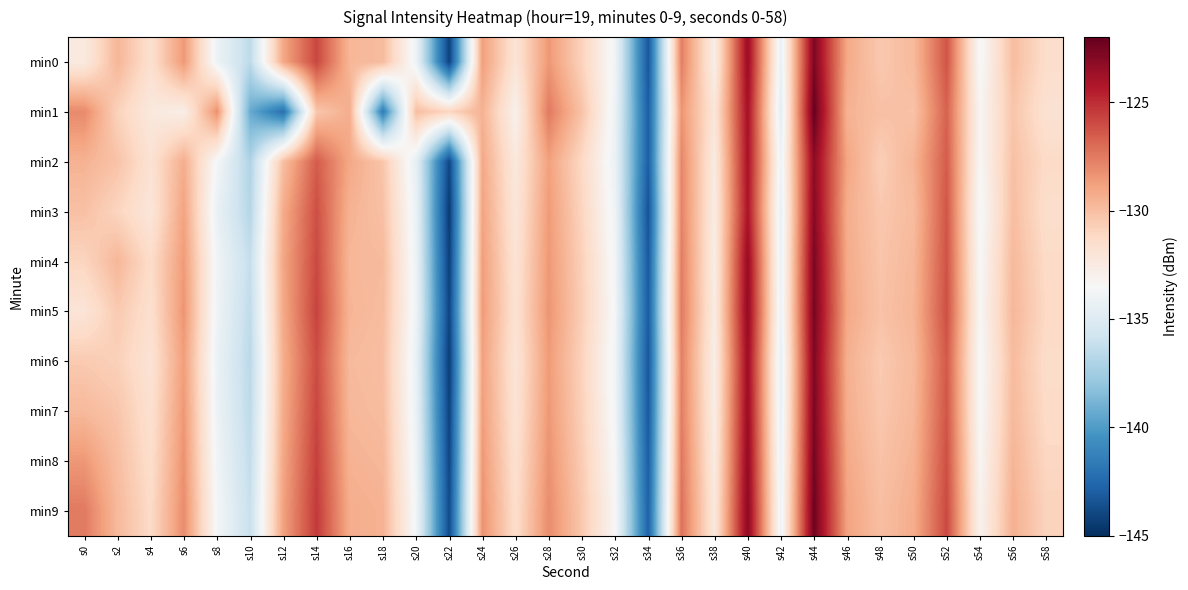

At which category is the sum across all series the highest?

s44